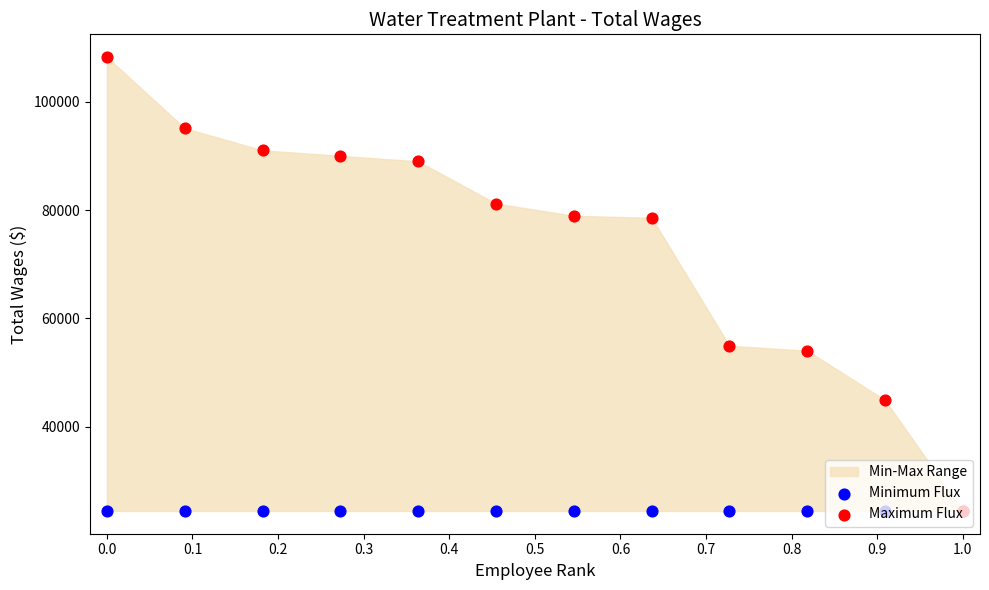

At how many categories does at least one series exceed 69365?

8